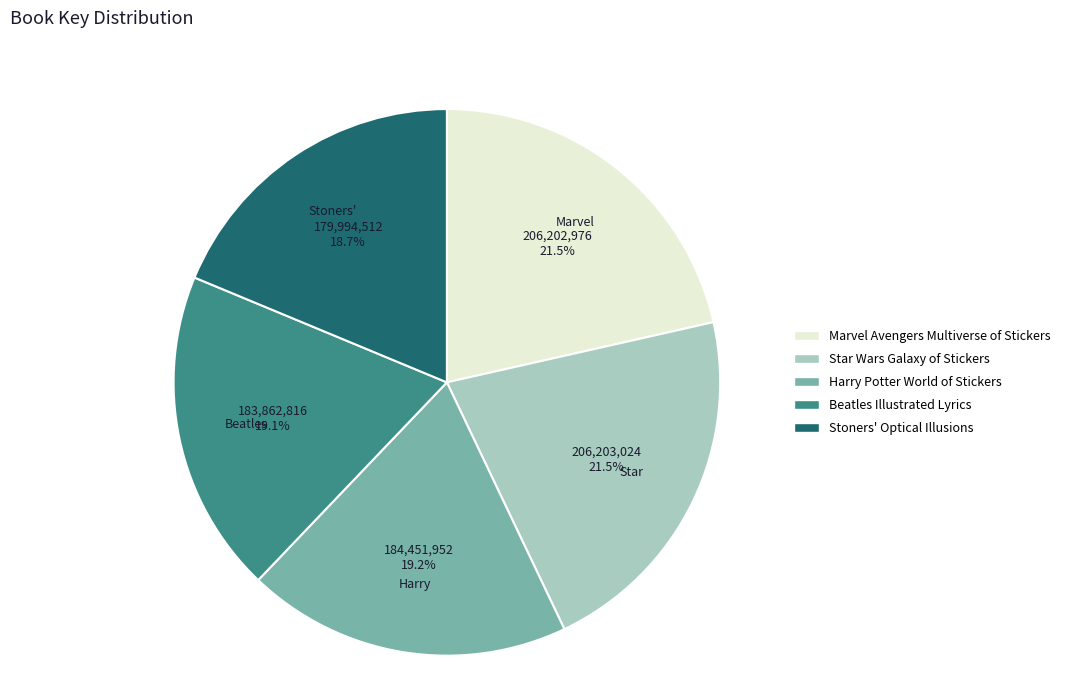

What percentage do Marvel Avengers Multiverse of Stickers and Stoners' Optical Illusions together represent?

40.2%